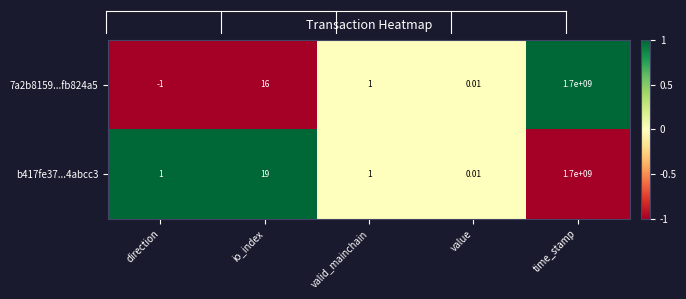

Where is b417fe37...4abcc3 nearest to the value 850000000?

io_index